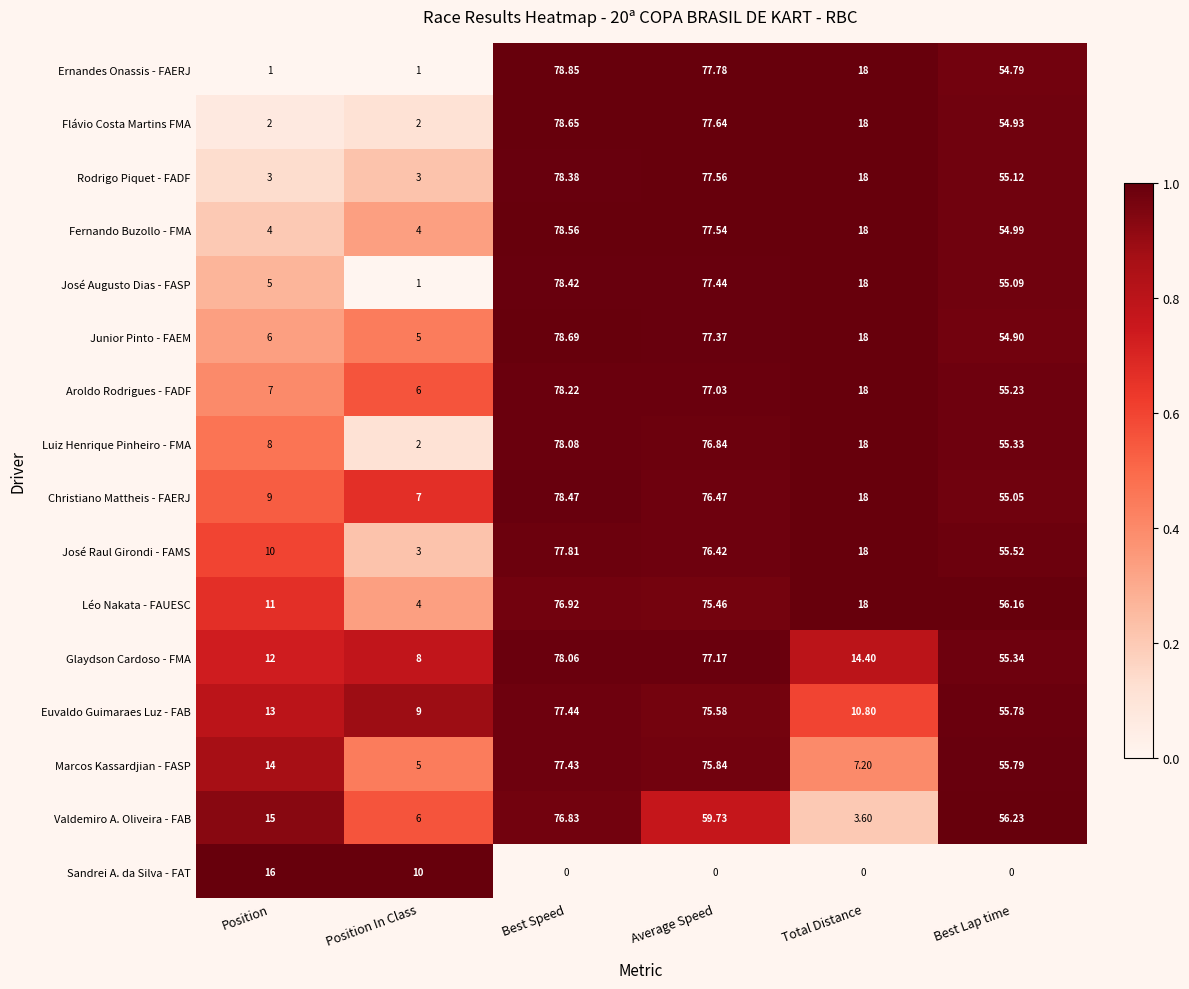

Which series has the largest range (max minus min)?

Ernandes Onassis - FAERJ